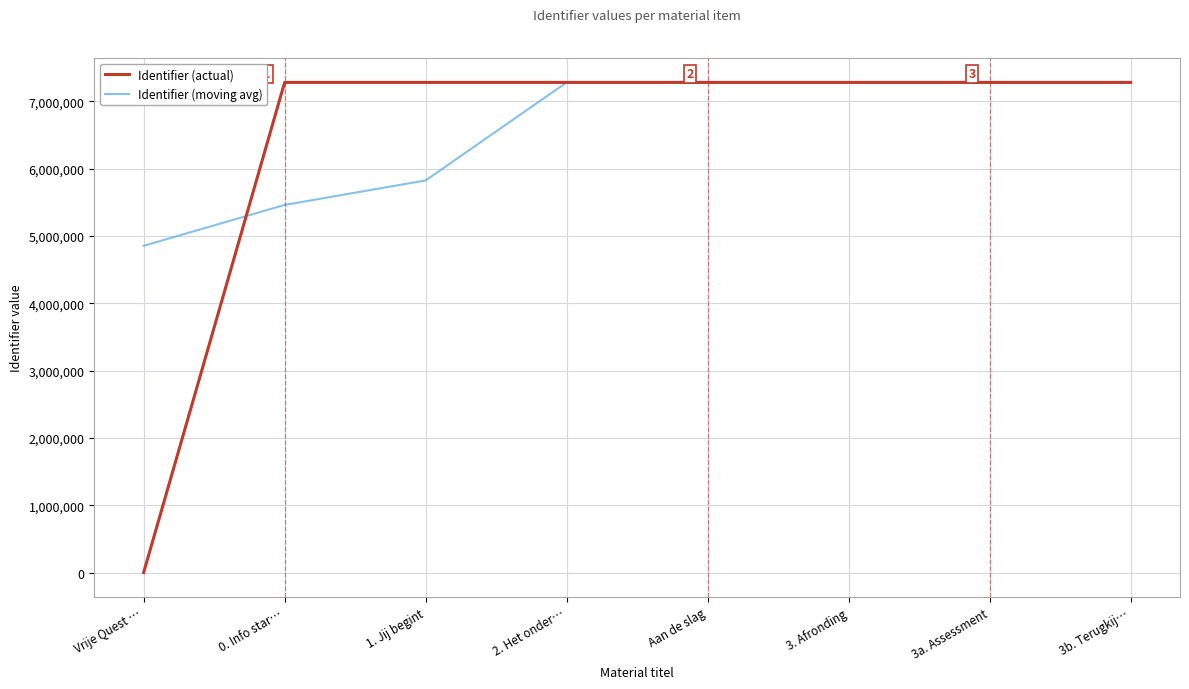

At which label is Identifier (moving avg) closest to 6066136?

1. Jij begint